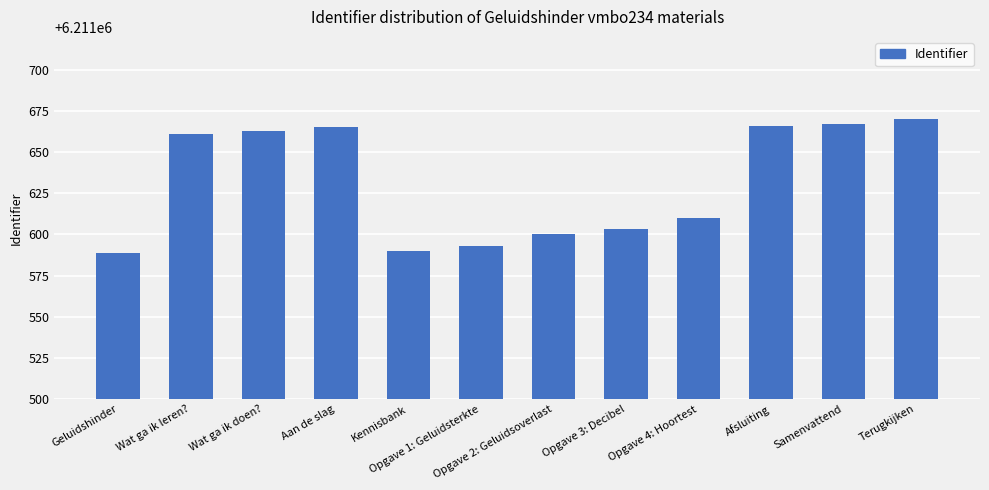

What is the label of the 9th bar from the left?

Opgave 4: Hoortest